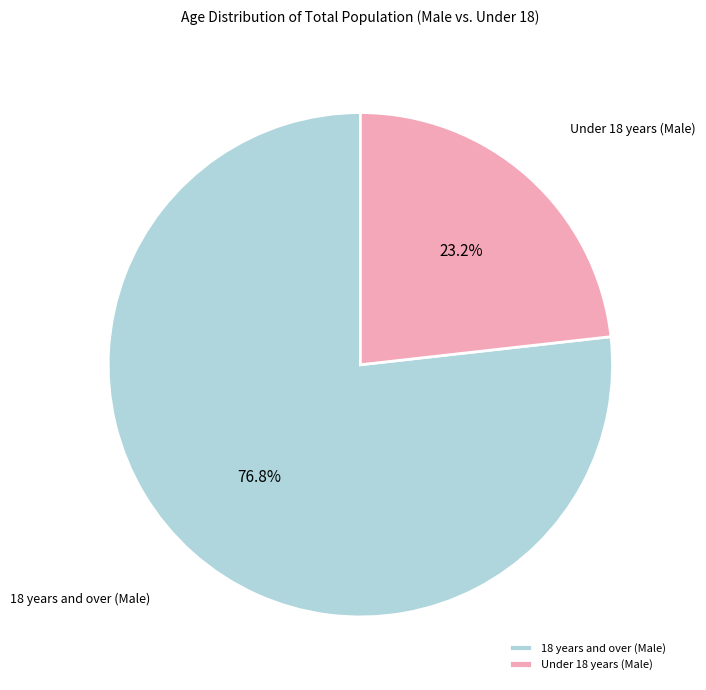

What is the largest slice in the pie chart?

18 years and over (Male)